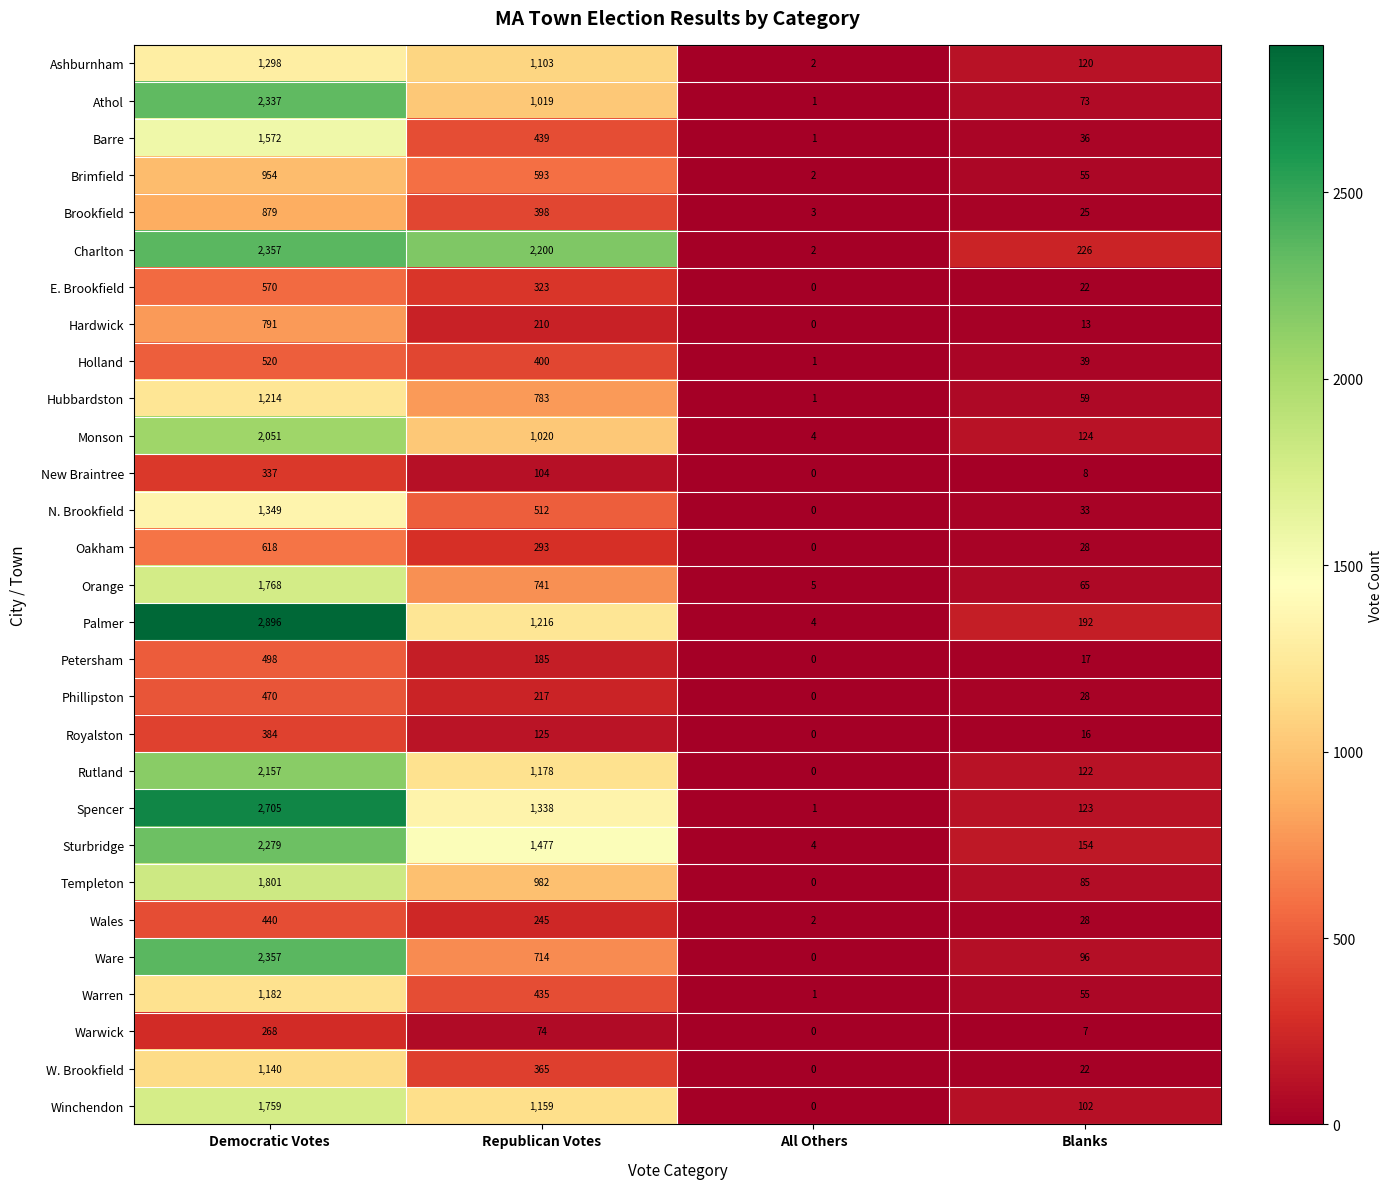

Rank the categories by Spencer value from lowest to highest.

All Others, Blanks, Republican Votes, Democratic Votes